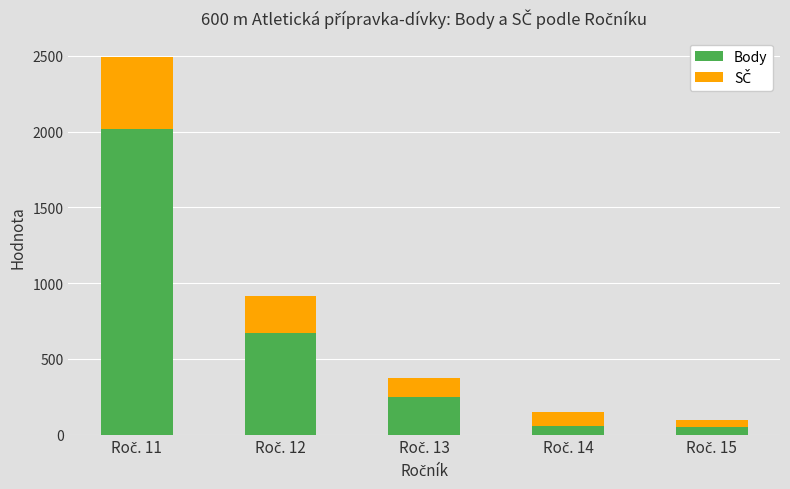

What is the maximum value for Body?

2017